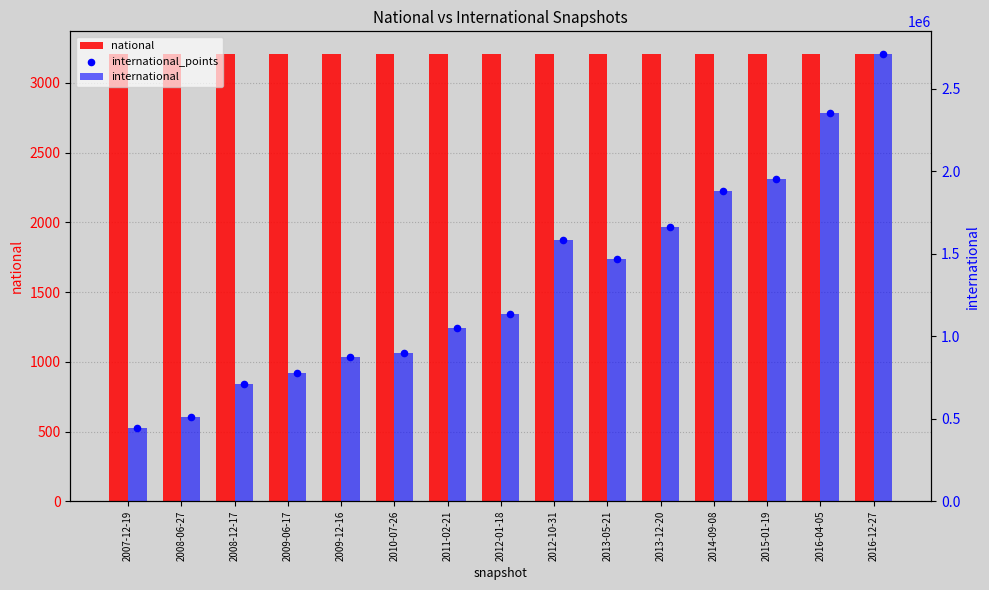

Which series contains the highest Y value?

international